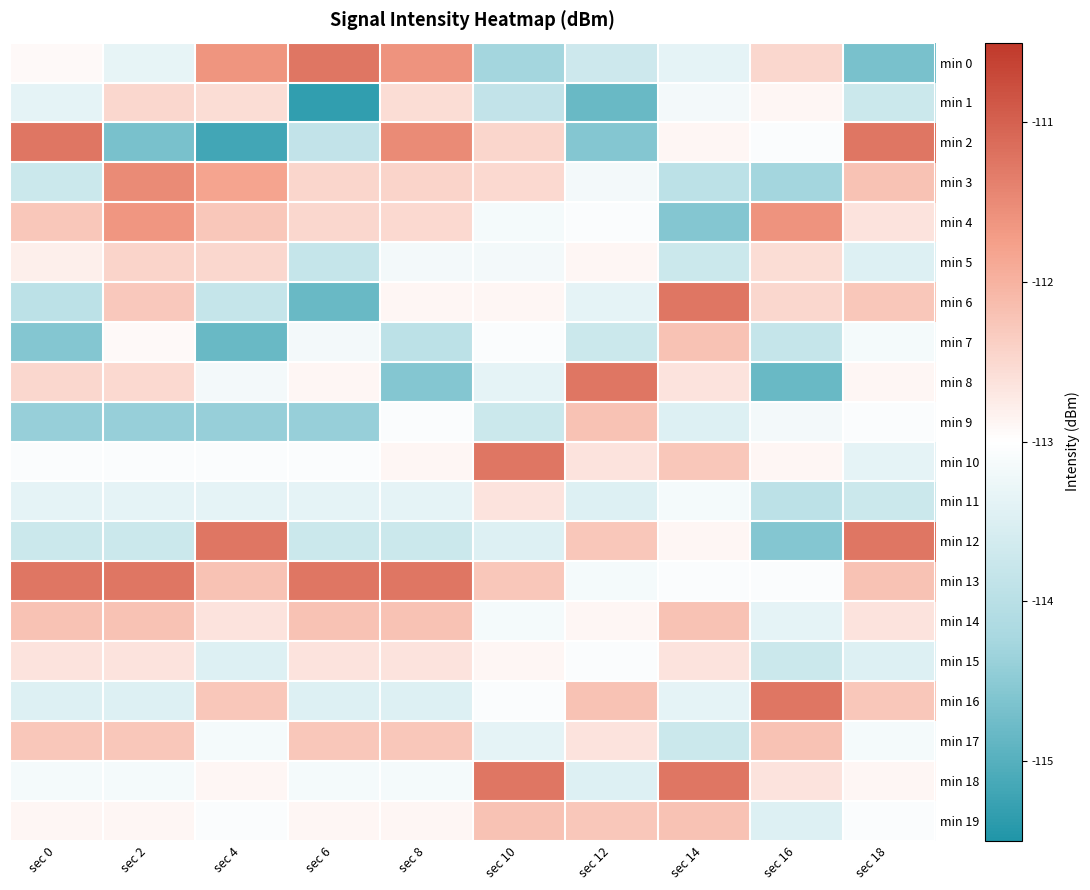

Between sec 2 and sec 4, which series saw the biggest shift?

min 12